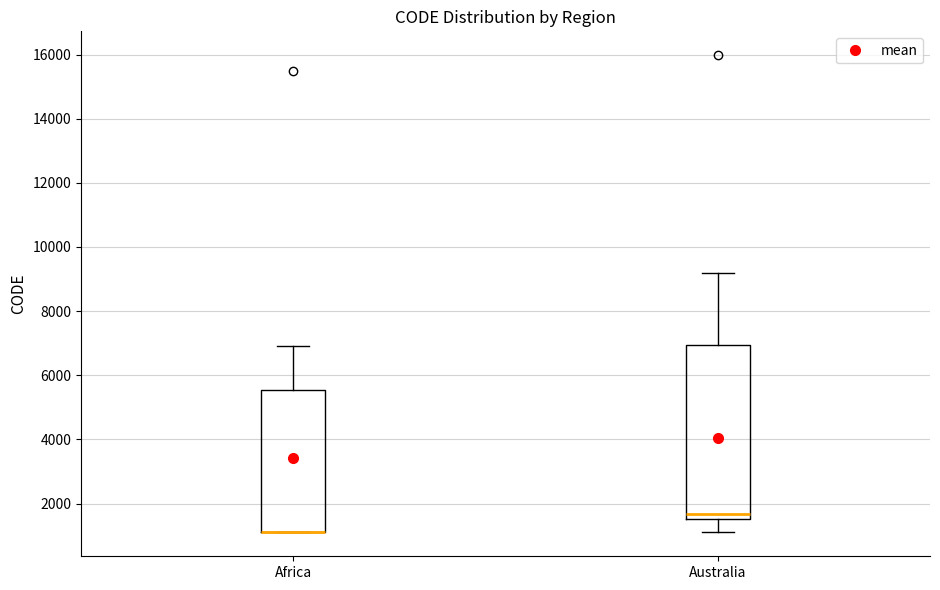

Comparing the boxes themselves (not the whiskers), which one is the tallest?

Australia